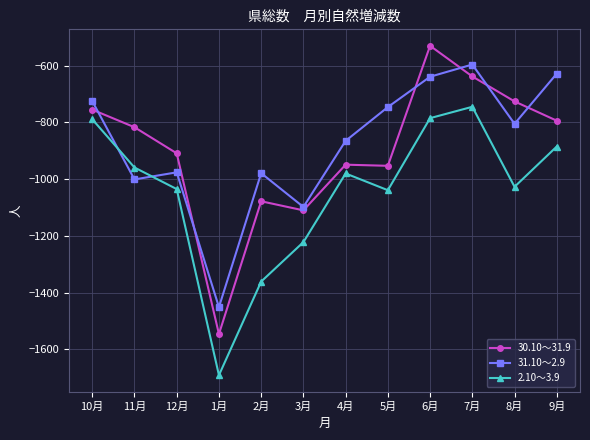

What is the value of the 30.10～31.9 point at the 11th from the left?

-726